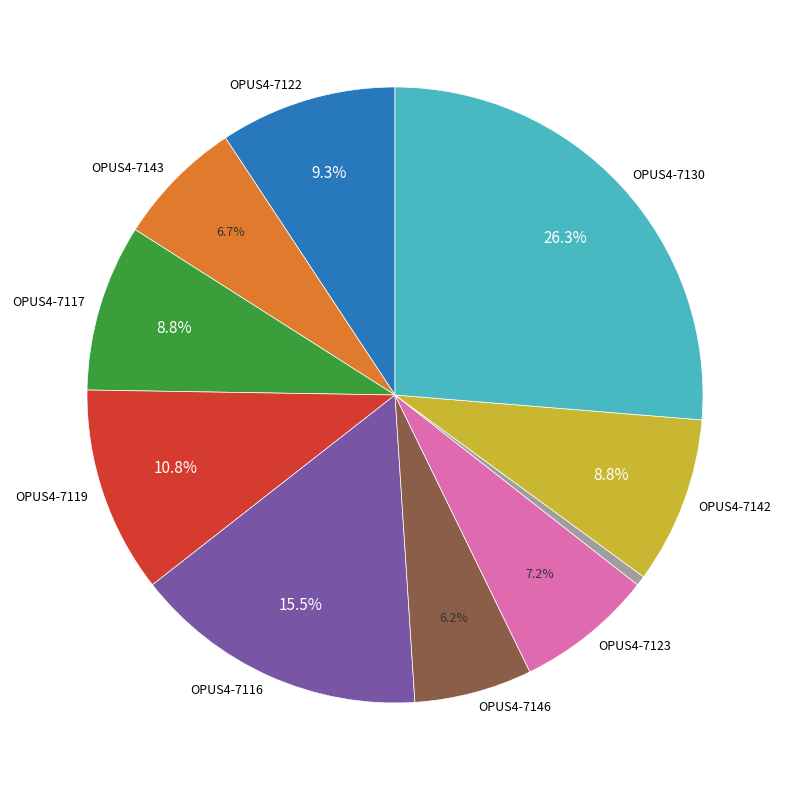

Is there a majority slice in this chart?

No